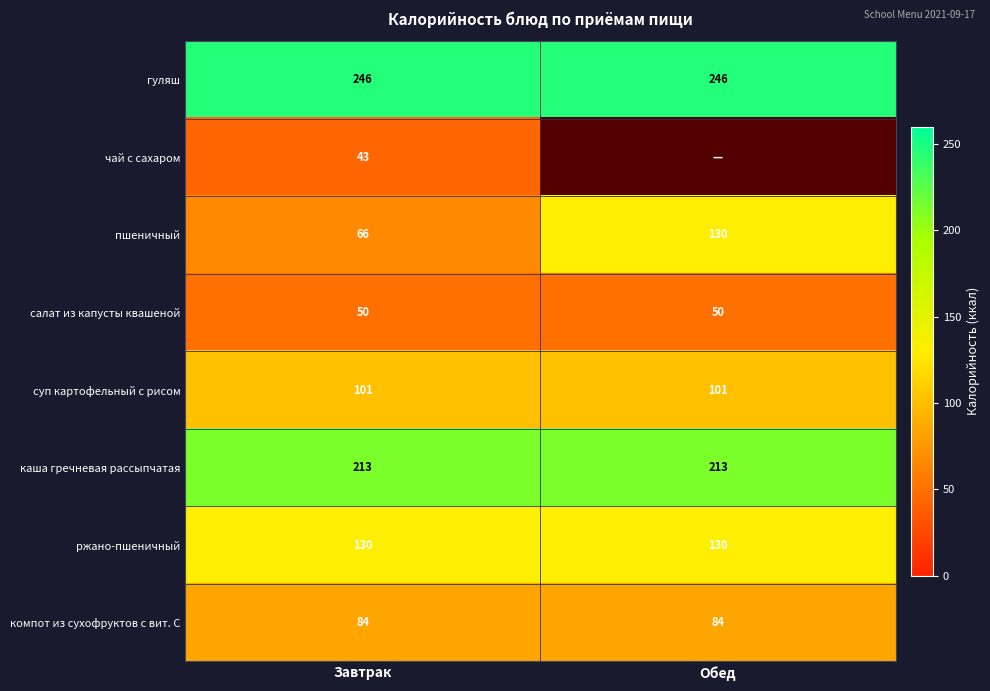

What is the difference between the highest and lowest values at Завтрак?

203